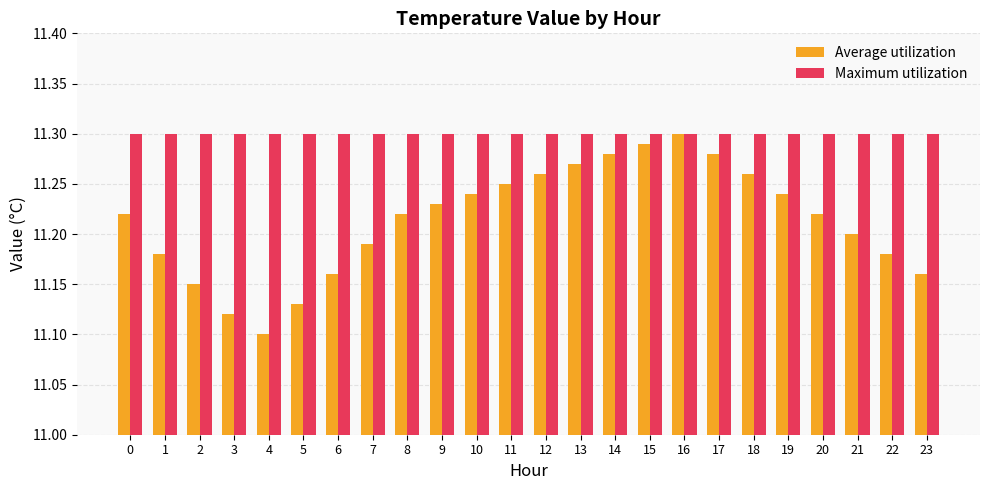

Rank the series at 21 from highest to lowest value.

Maximum utilization, Average utilization